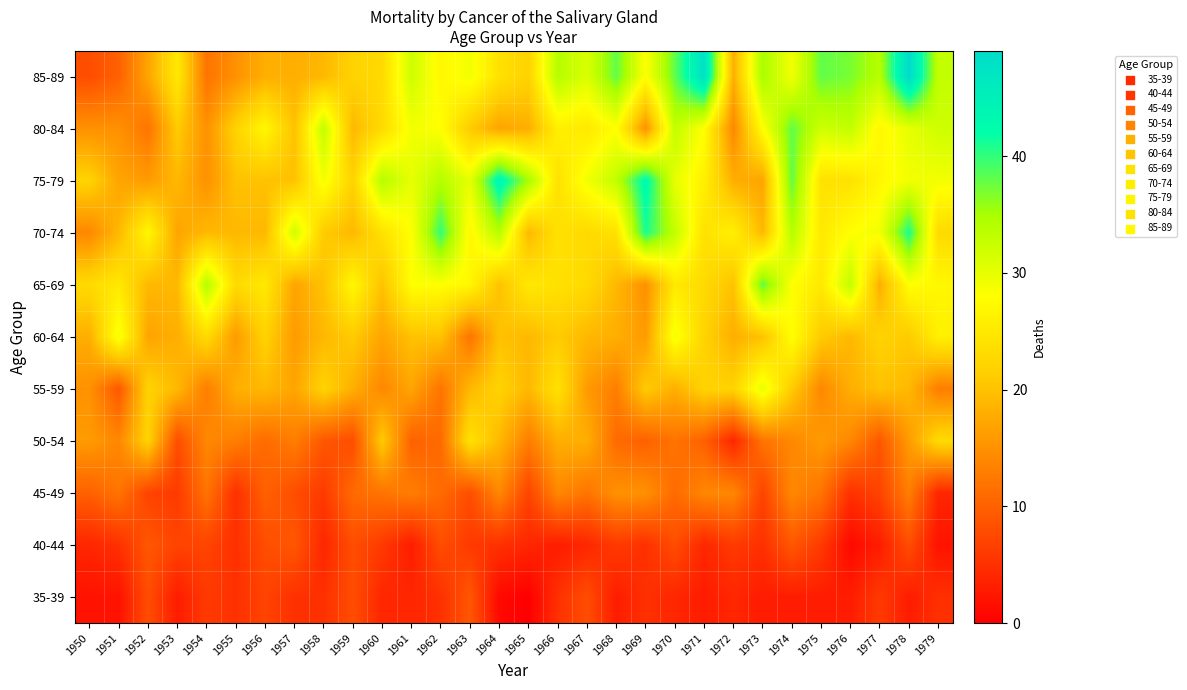

Between 1956 and 1959, which series saw the biggest shift?

80-84